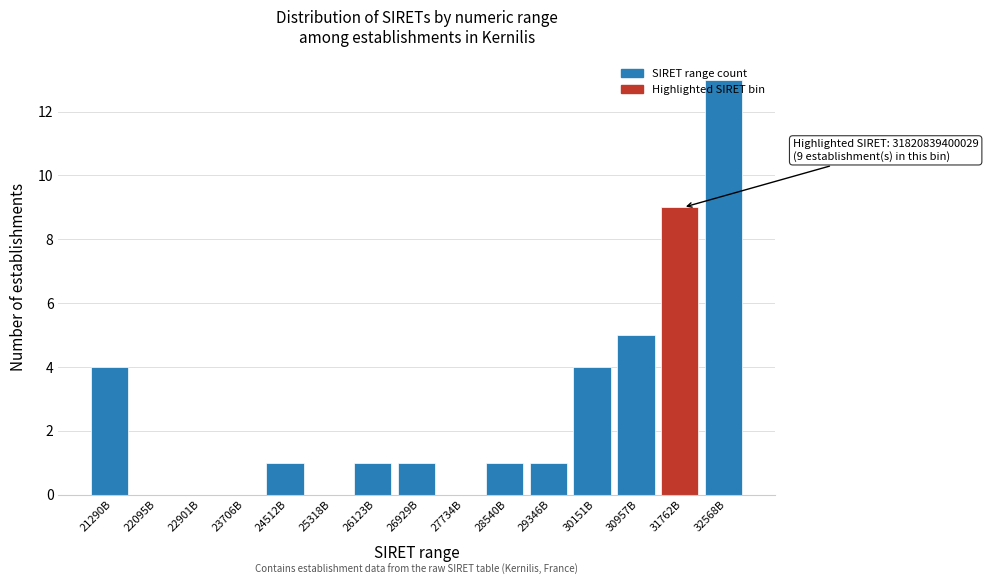

Which label corresponds to the largest value in the chart?

32568B